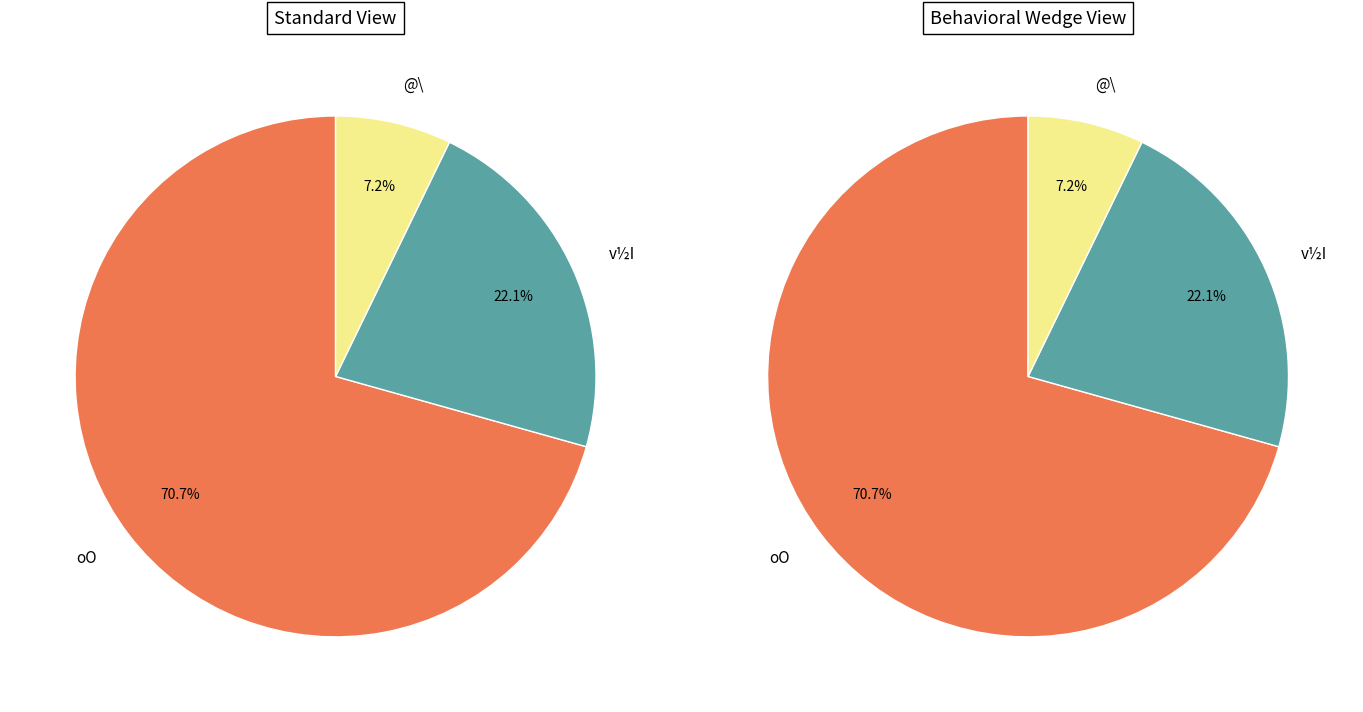

Is it true that 370 is 1% of the pie?

False